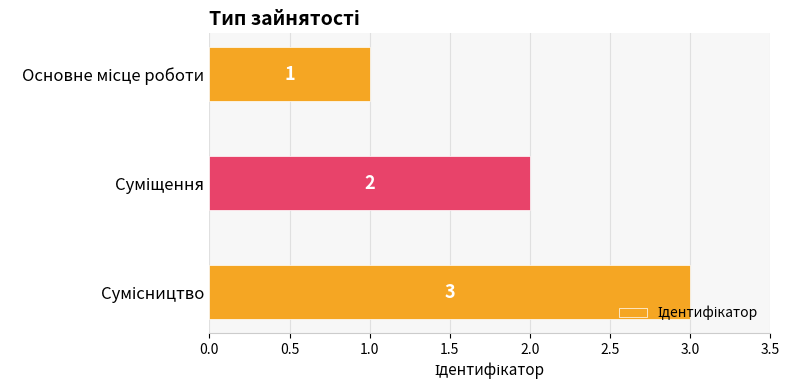

What is the maximum value shown in the chart?

3